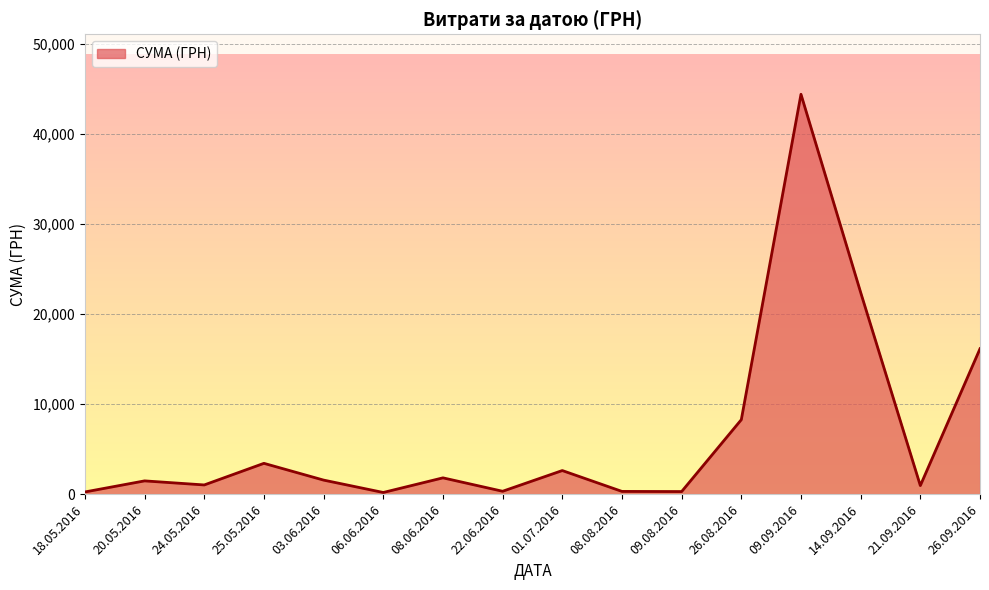

Between 25.05.2016 and 20.05.2016, which is larger?

25.05.2016